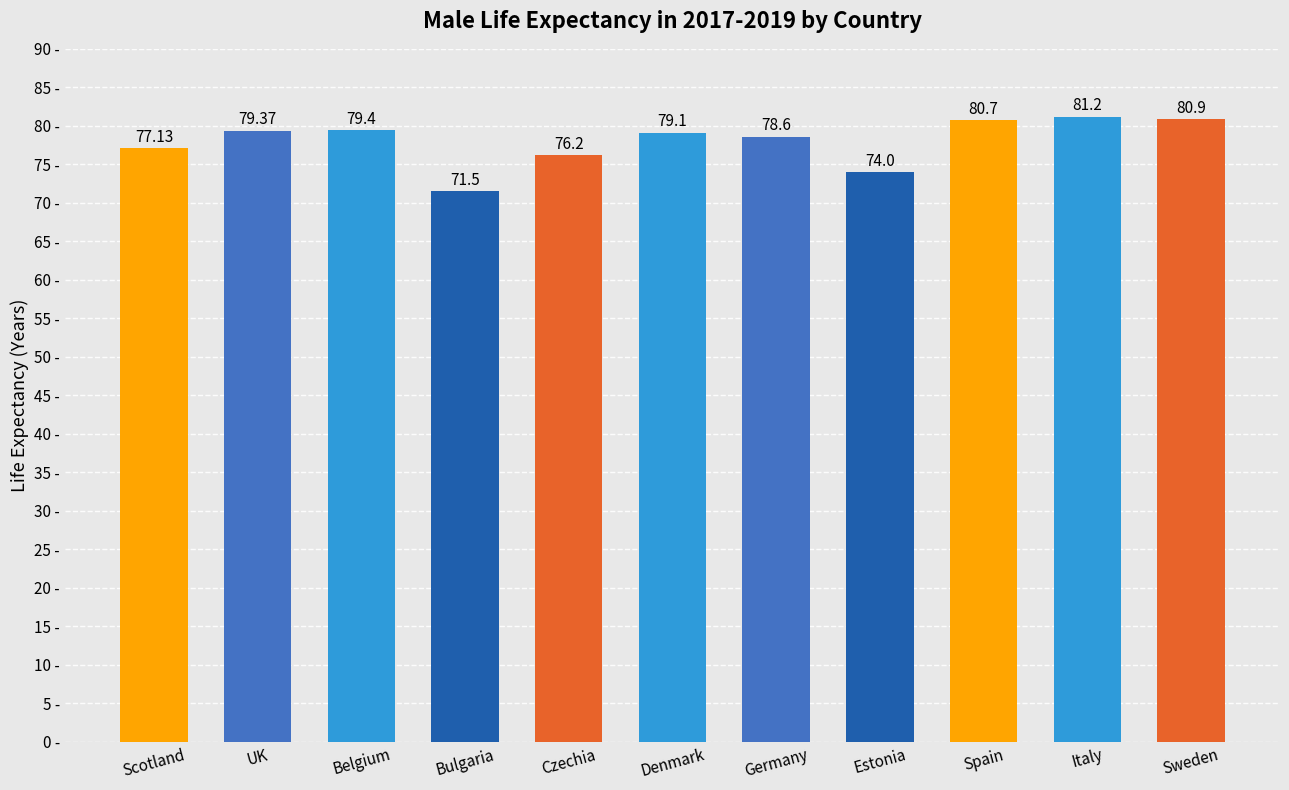

Where is the data nearest to the value 76?

Czechia